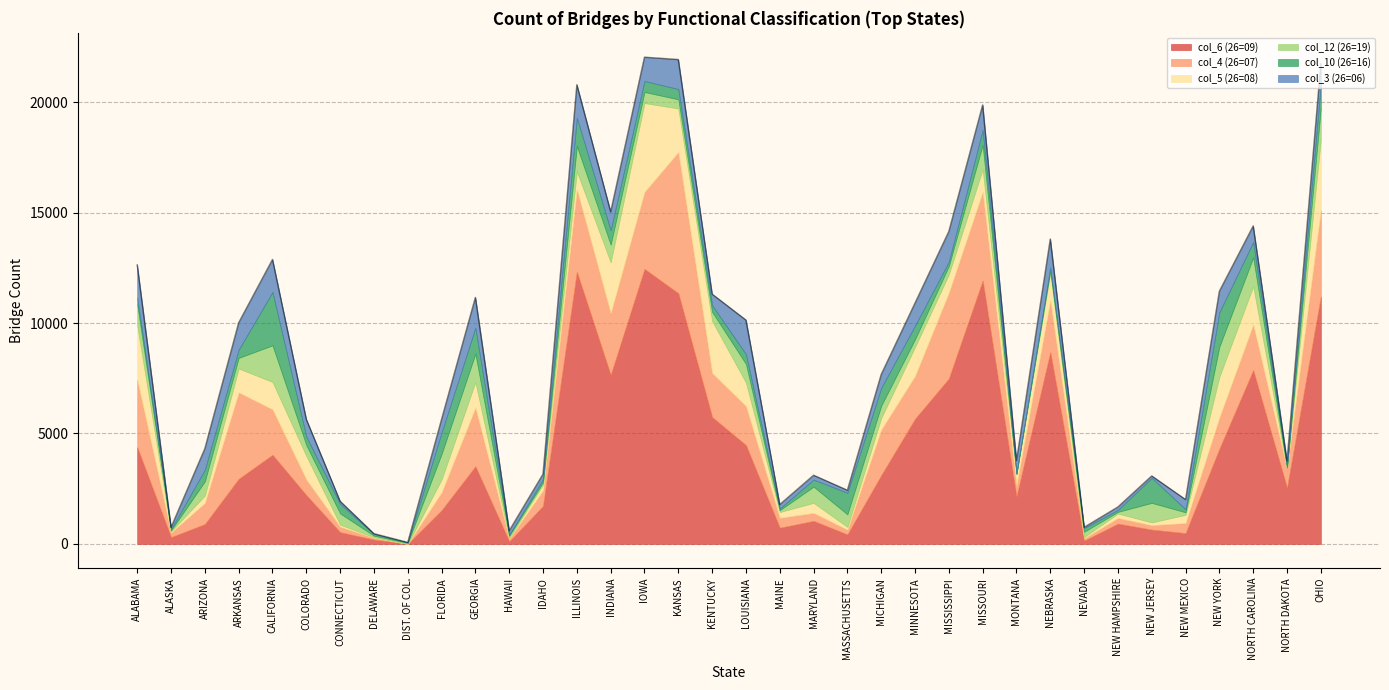

Which series has the largest total across all categories?

col_6 (26=09)